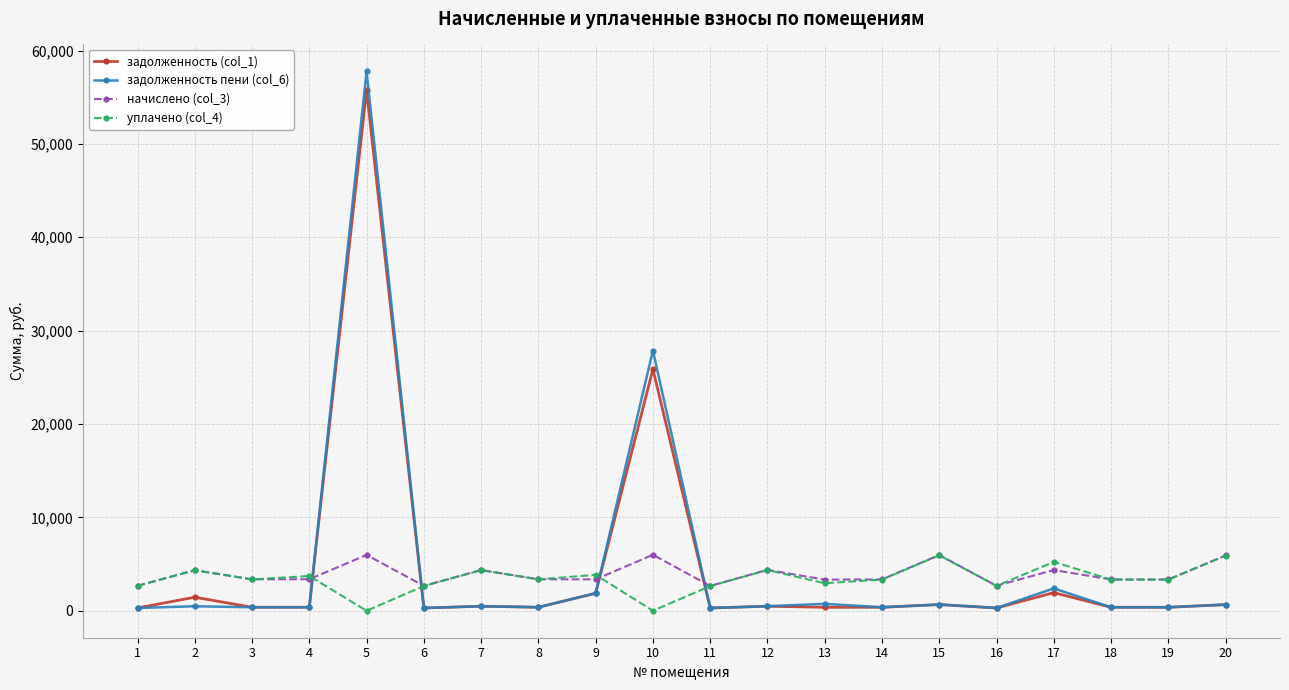

Is the value of уплачено (col_4) at 20 greater than the value of начислено (col_3) at 16?

Yes